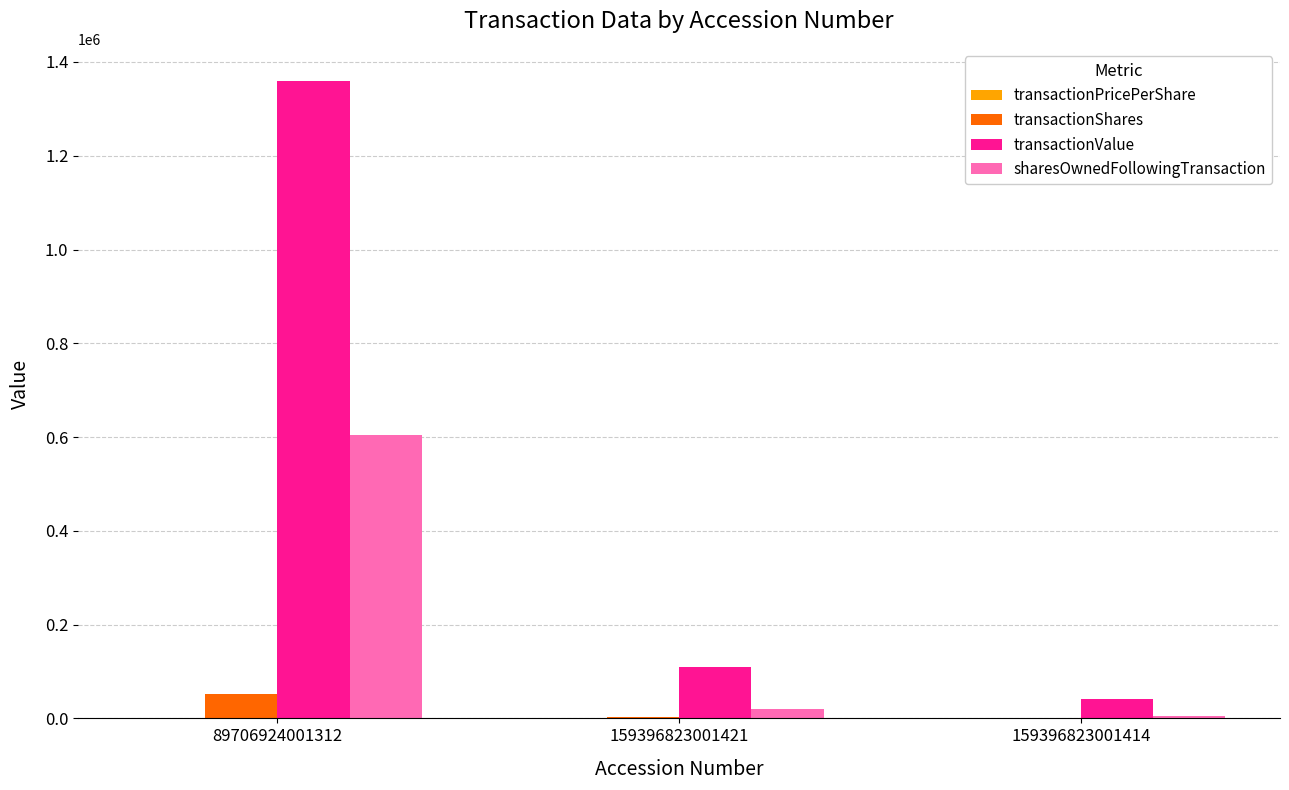

What is the sum of all transactionShares values?

57683.0